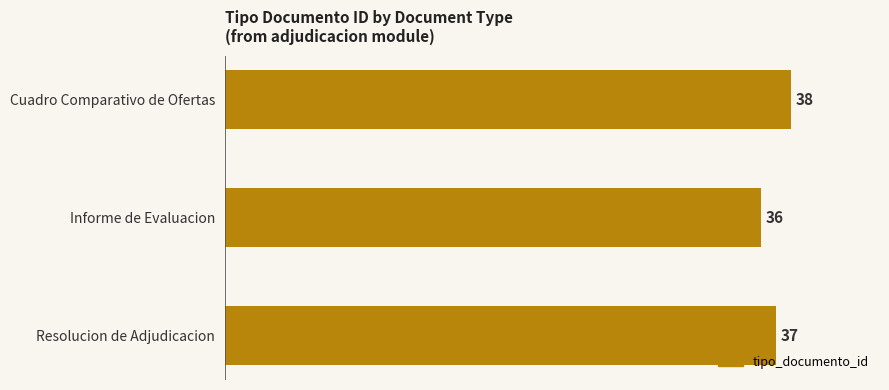

Reading top to bottom, extract all data points from this chart.

Cuadro Comparativo de Ofertas=38	Informe de Evaluacion=36	Resolucion de Adjudicacion=37